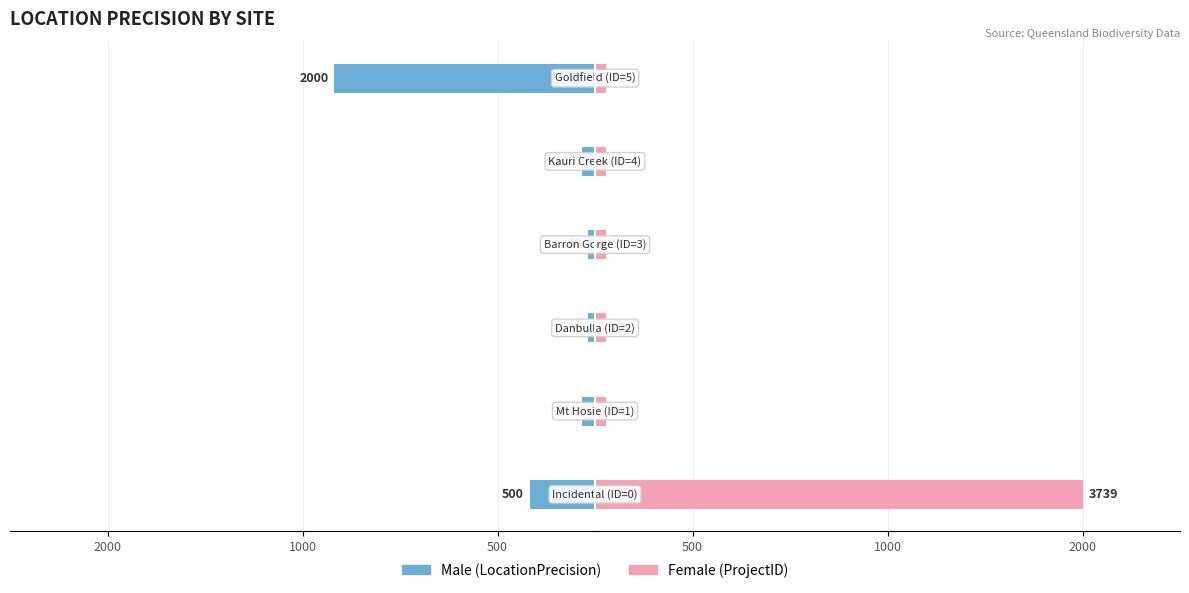

Which series has the largest total across all categories?

Female